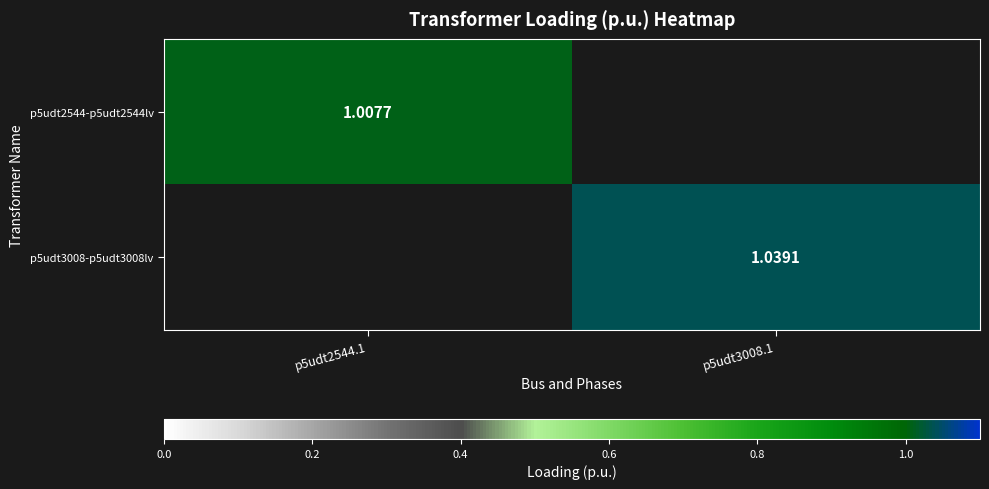

Rank the series by their average value, from lowest to highest.

p5udt2544-p5udt2544lv, p5udt3008-p5udt3008lv